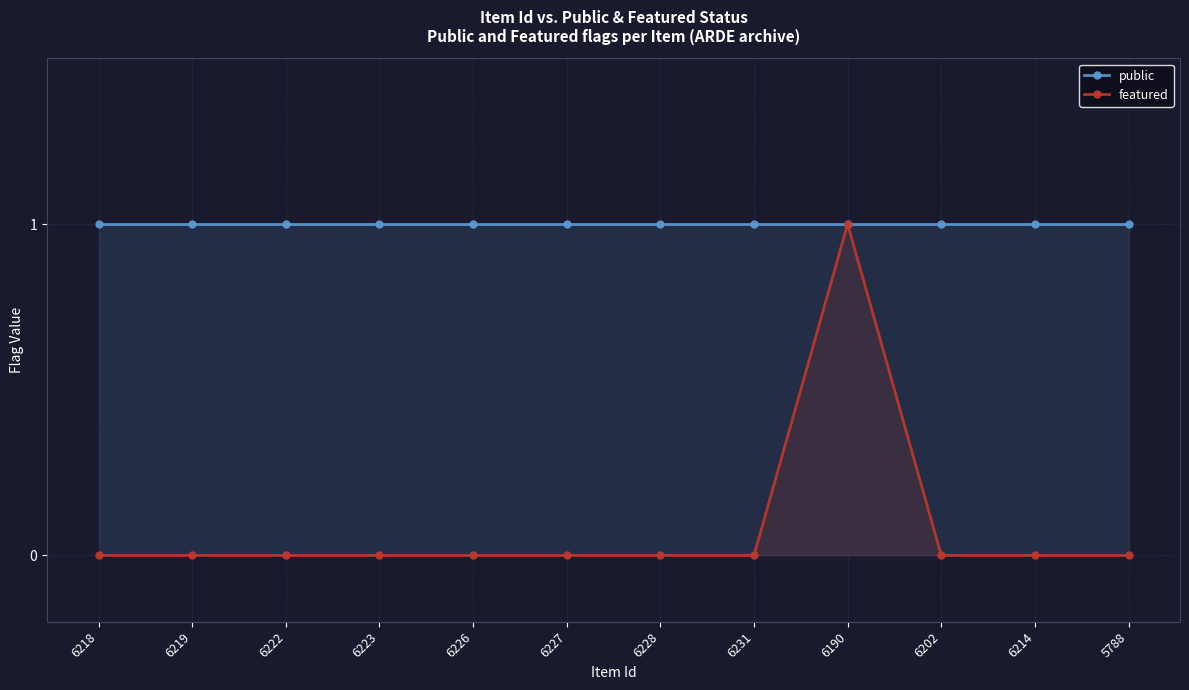

Rank the categories by featured value from highest to lowest.

6190, 6218, 6219, 6222, 6223, 6226, 6227, 6228, 6231, 6202, 6214, 5788